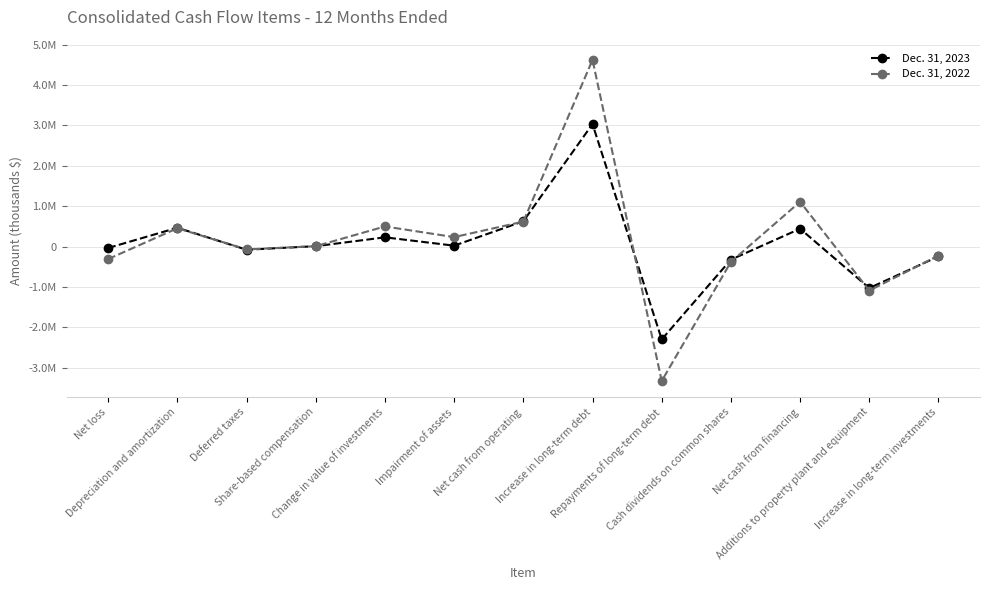

At which label does Dec. 31, 2023 reach its minimum?

Repayments of long-term debt